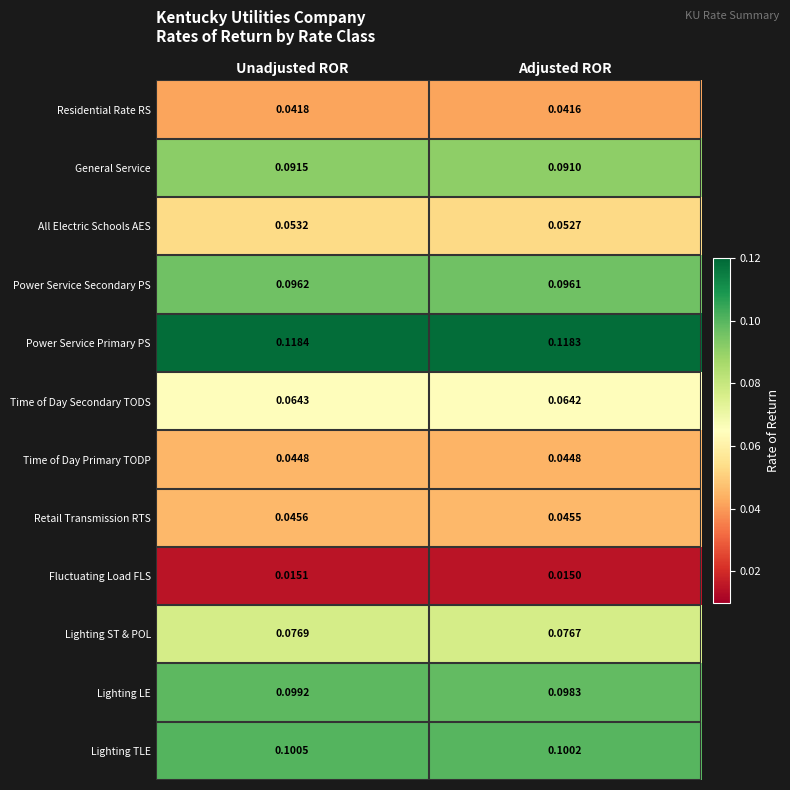

What is the total value across all series at Adjusted ROR?

0.8